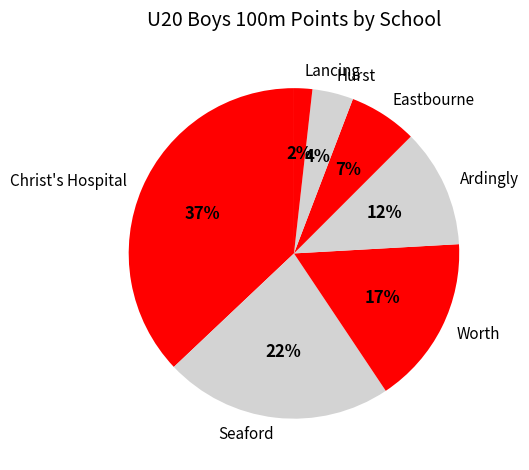

True or false: Christ's Hospital accounts for 1% of the total.

False